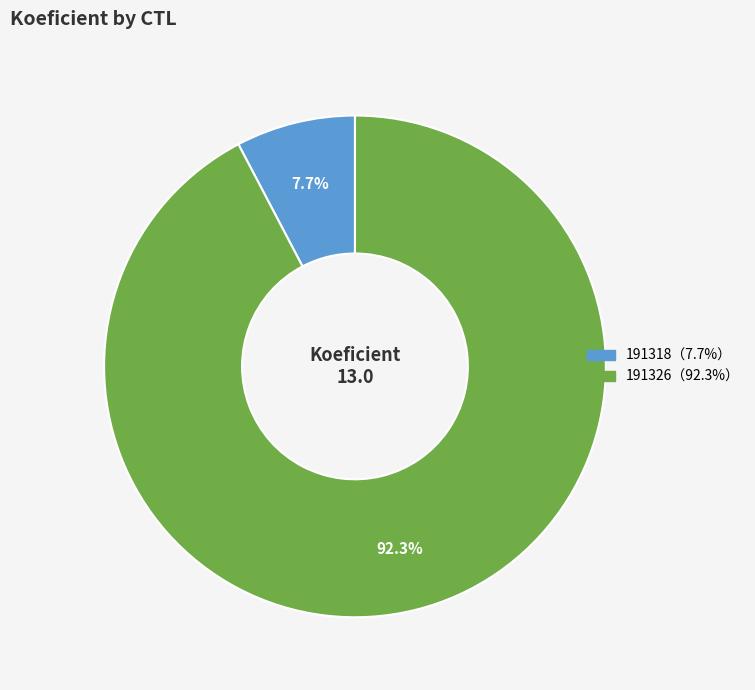

To the nearest percent, what is the average slice percentage?

50%